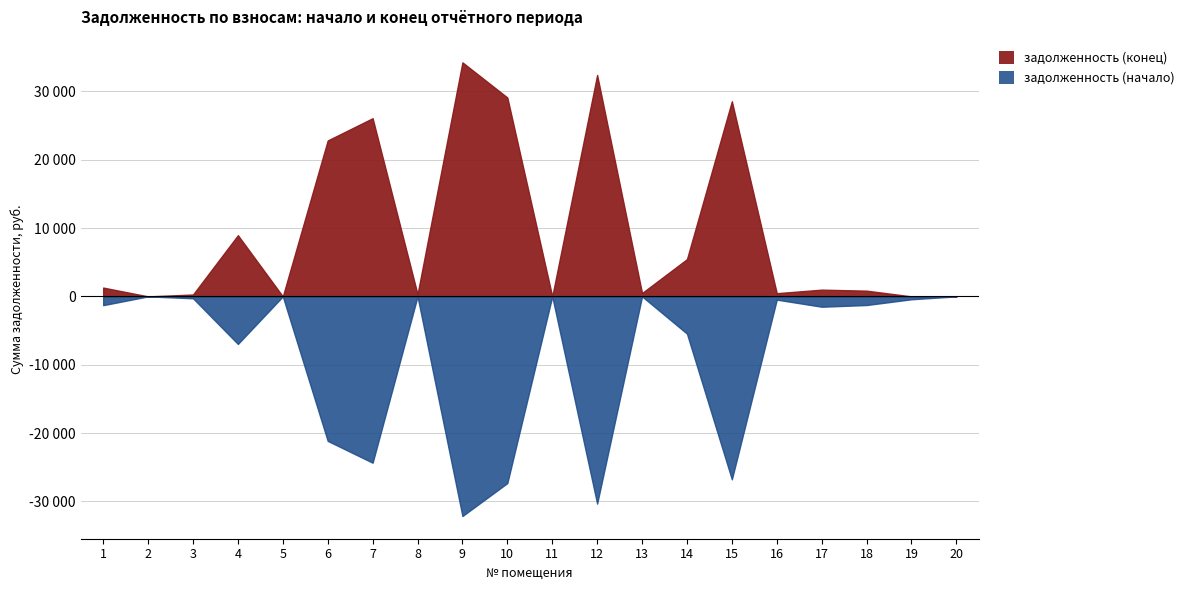

Where does the задолженность (начало) series first go above -1263?

2